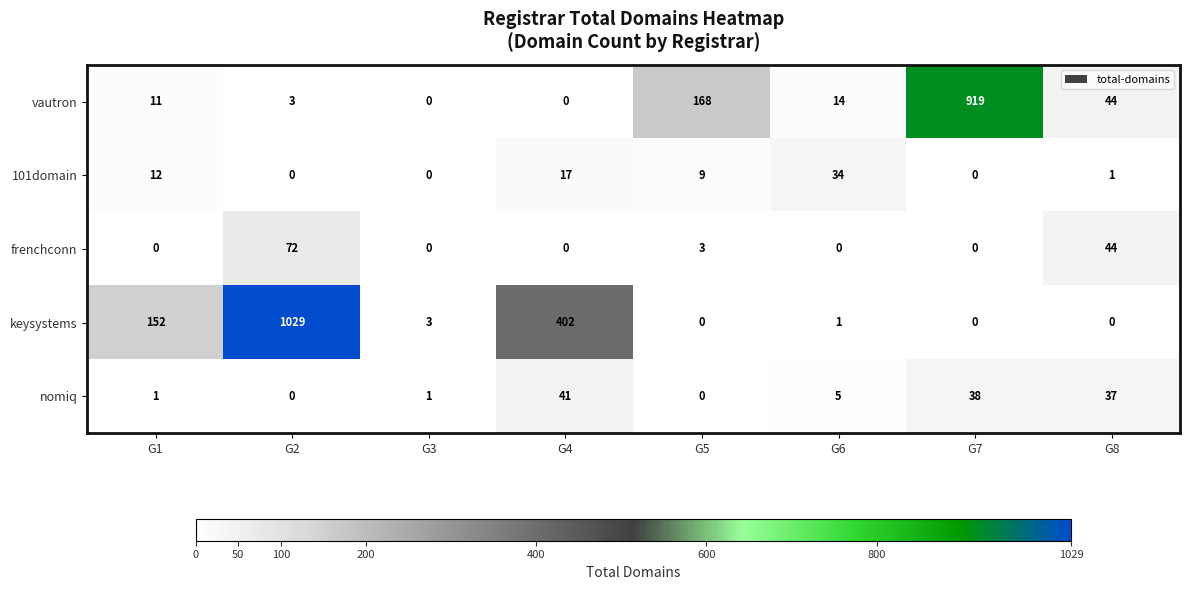

True or false: 101domain has a value of 22 at G7.

False